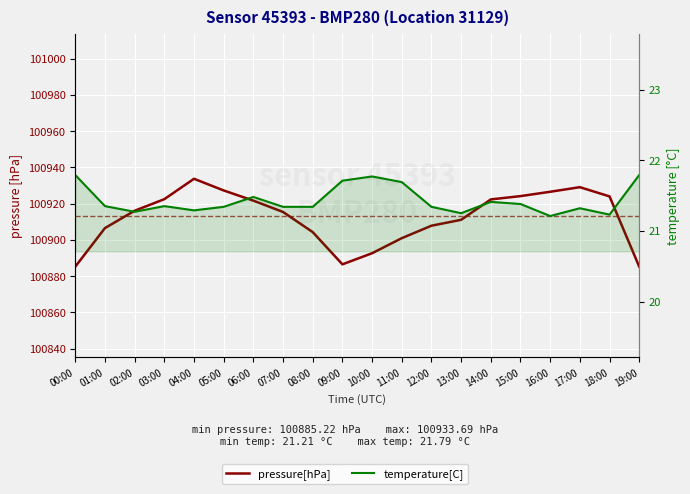

At how many categories does at least one series exceed 32011?

20